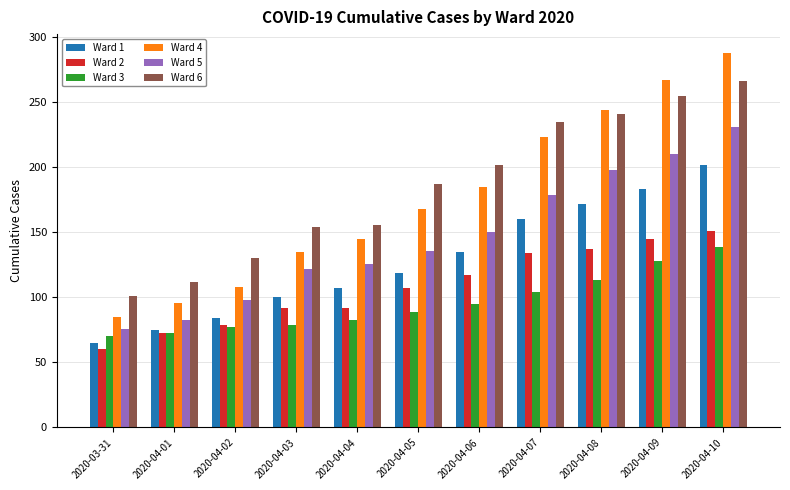

Are the bars horizontal?

No